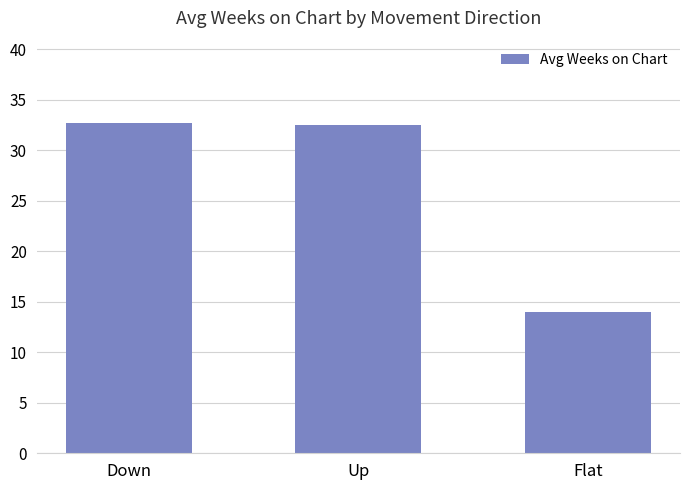

What is the change in value from Down to Up?

-0.2